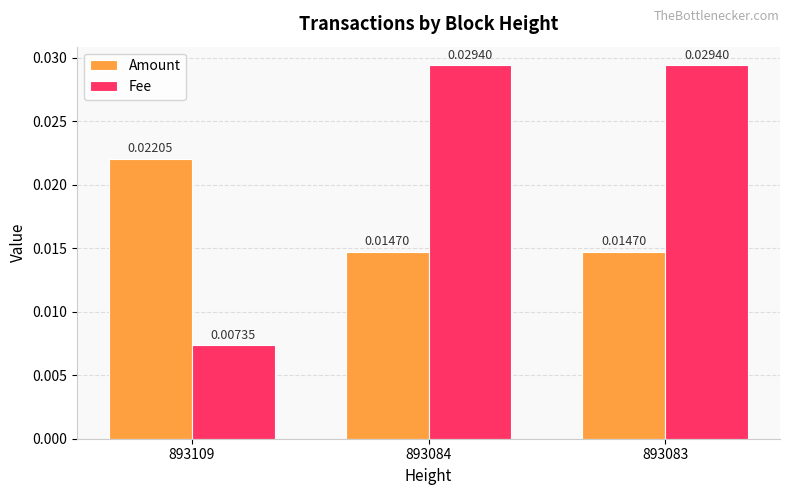

What are all the series names shown in the legend?

Amount, Fee